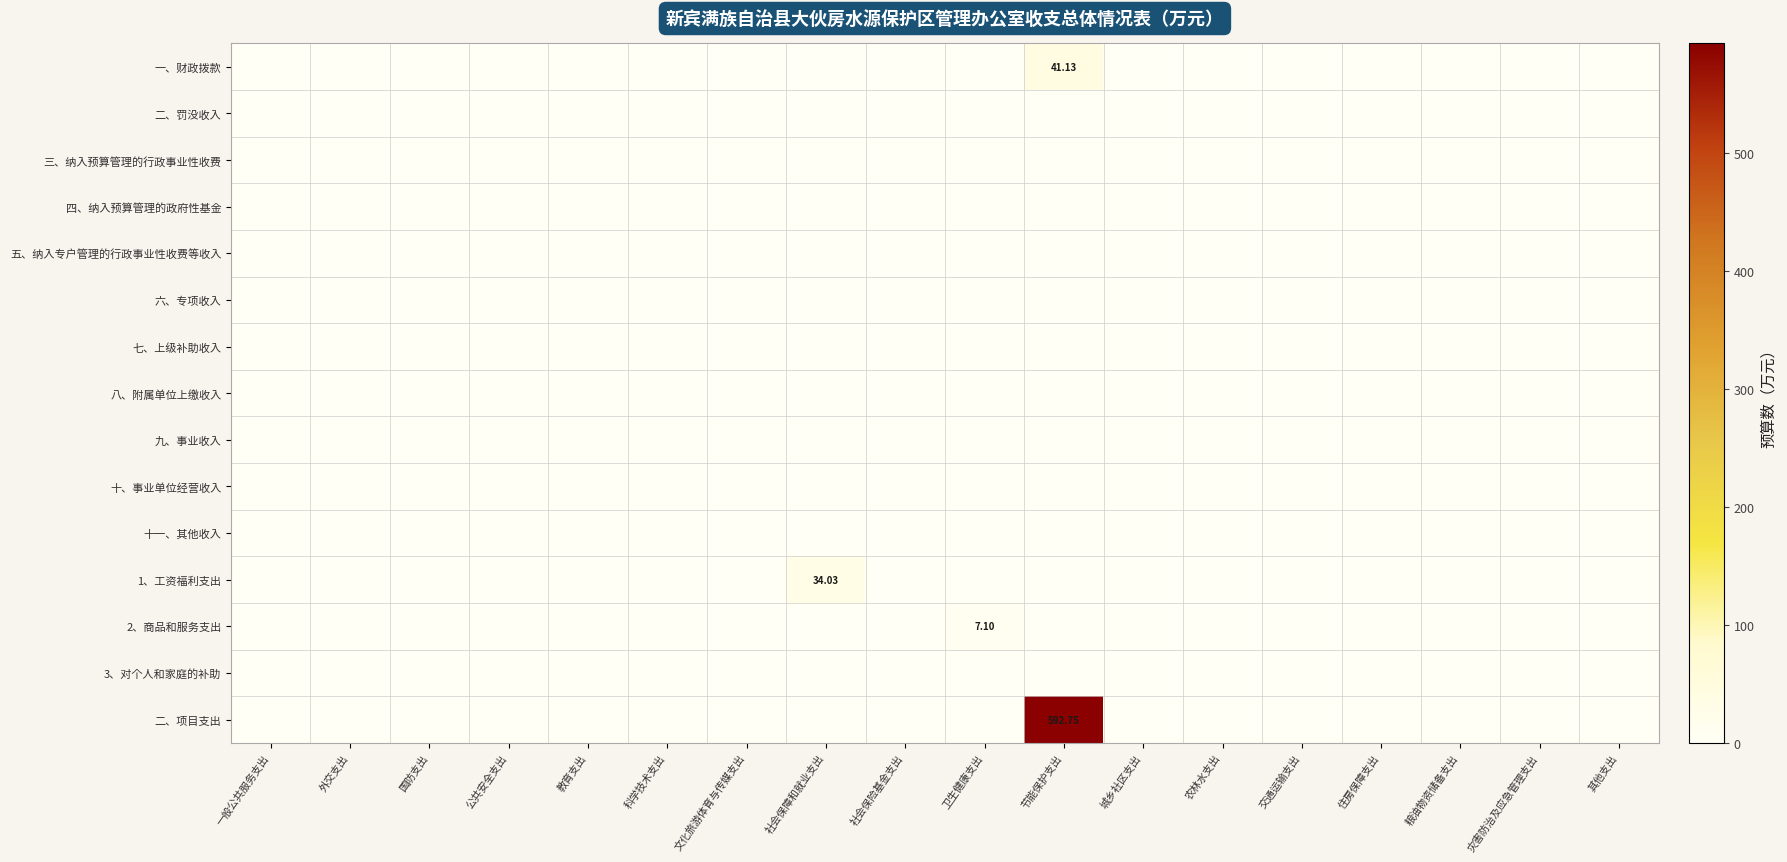

Between 科学技术支出 and 住房保障支出, which series saw the biggest shift?

一、财政拨款